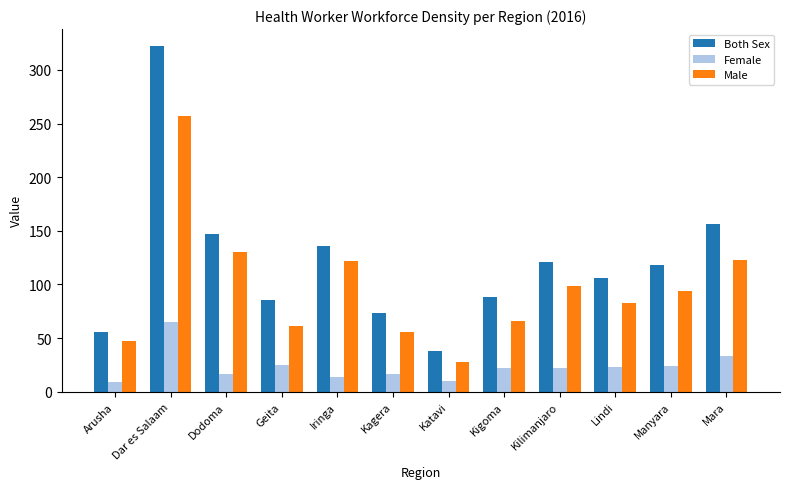

Where does the Both Sex series first go above 118?

Dar es Salaam